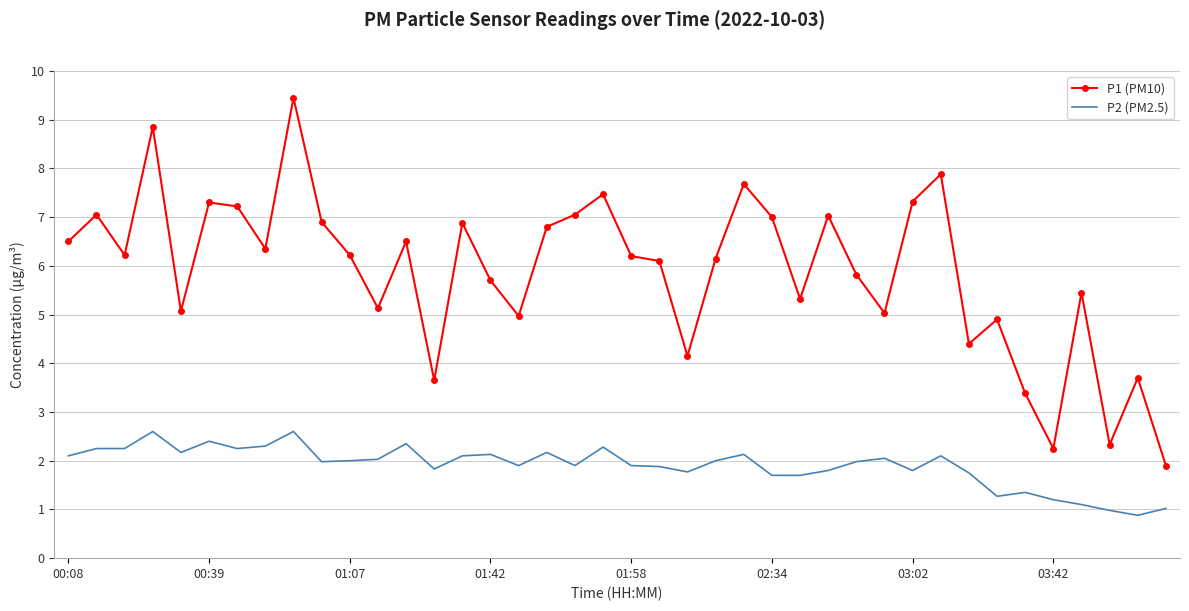

Count the number of categories in the chart.

40